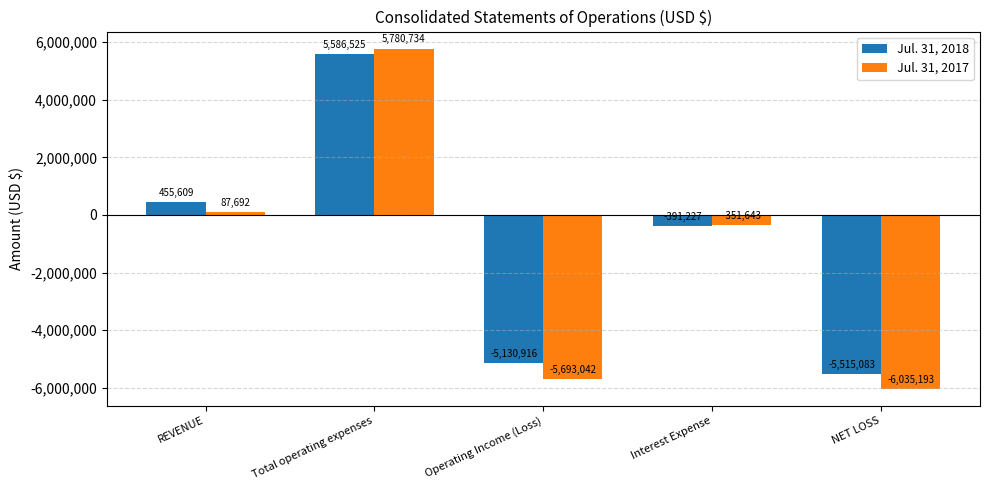

What is the minimum value shown in the chart?

-6035193